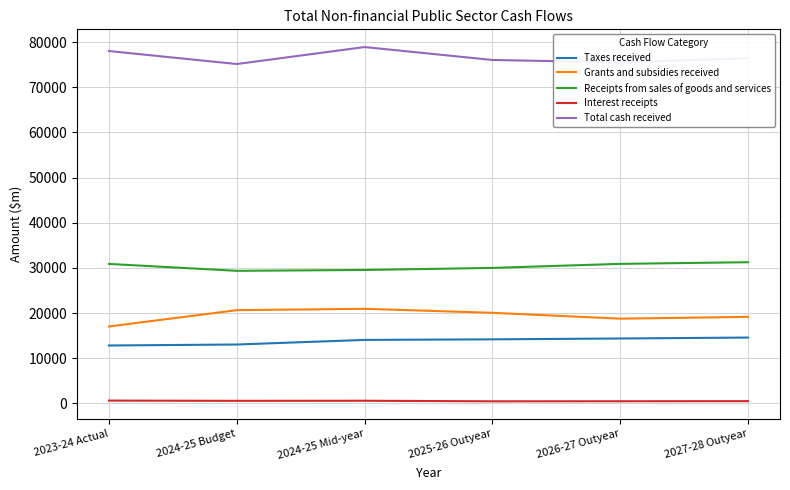

Is the value of Receipts from sales of goods and services at 2024-25 Budget greater than the value of Grants and subsidies received at 2023-24 Actual?

Yes